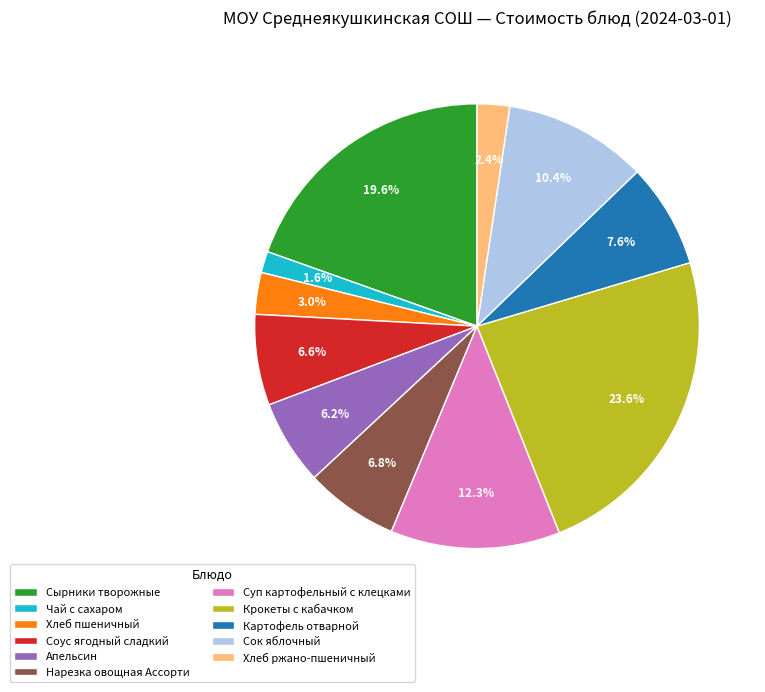

To the nearest percent, what is the combined percentage of Картофель отварной and Чай с сахаром?

9%